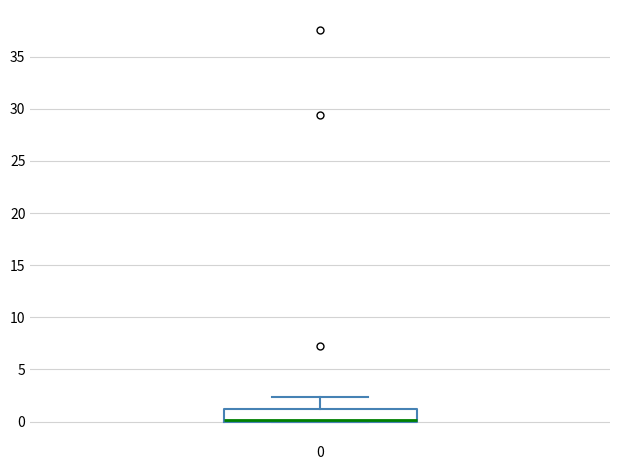

Where is the upper edge of the box at x = 0 on the y-axis? The values are not printed on the chart, so give them approximately, as read against the axis.

1.5